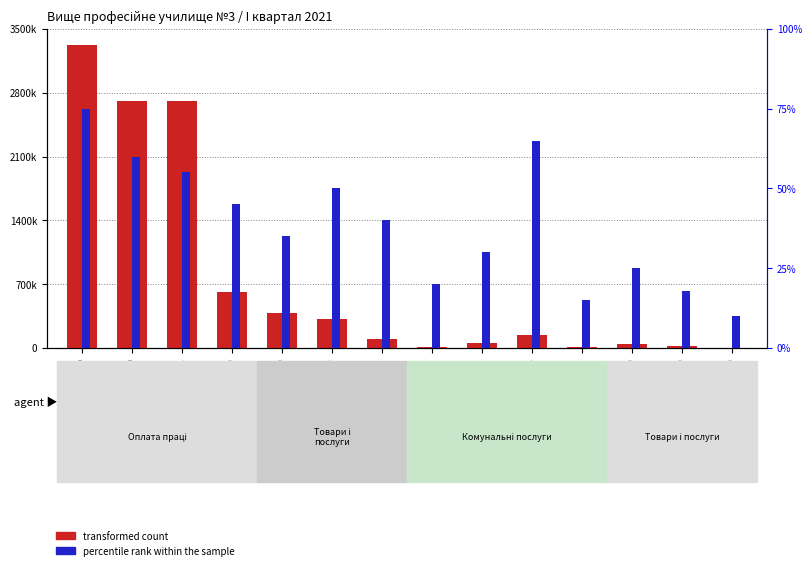

Reading right to left, transcribe all the data shown in this chart.

transformed count: 1360	19569	44858	7519	147373	52426	8053	103364	318735	384522	613550	2709704	2709704	3323254
percentile rank within the sample: 10	18	25	15	65	30	20	40	50	35	45	55	60	75